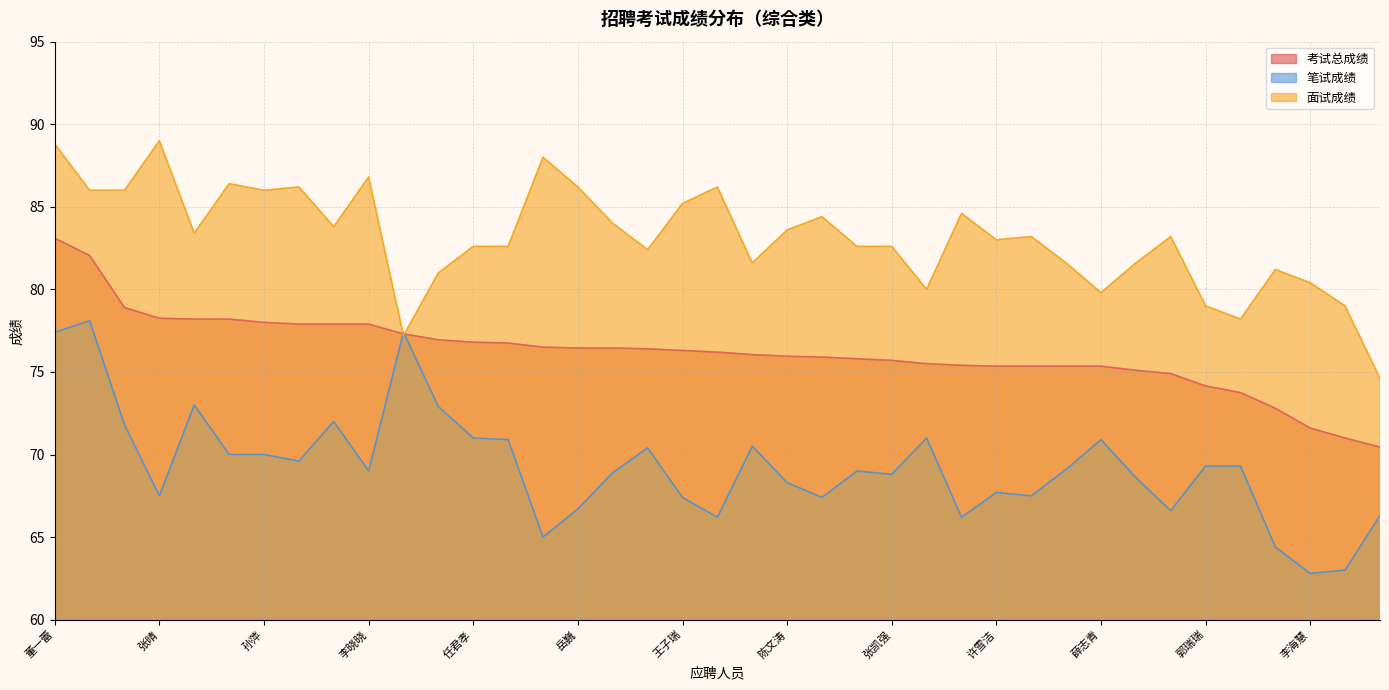

How many values in the 笔试成绩 series are below 69?

18